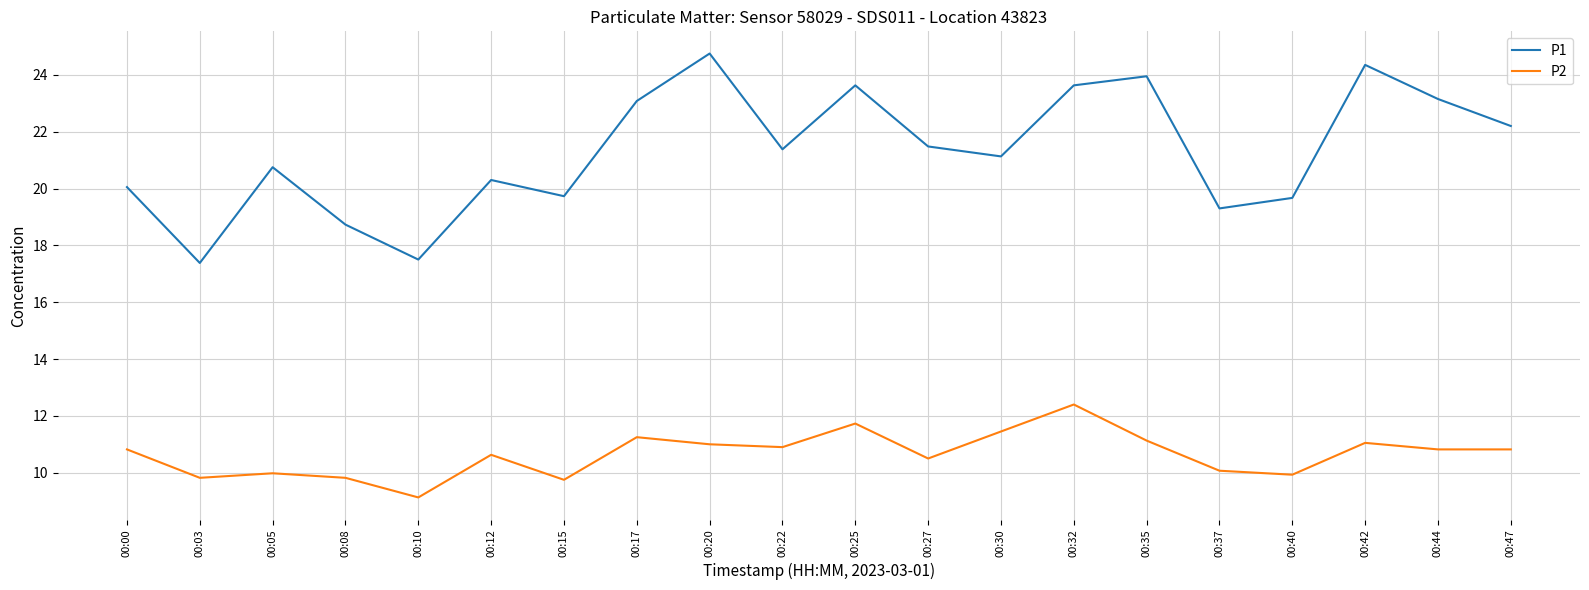

Where is the first local minimum for P2?

00:03